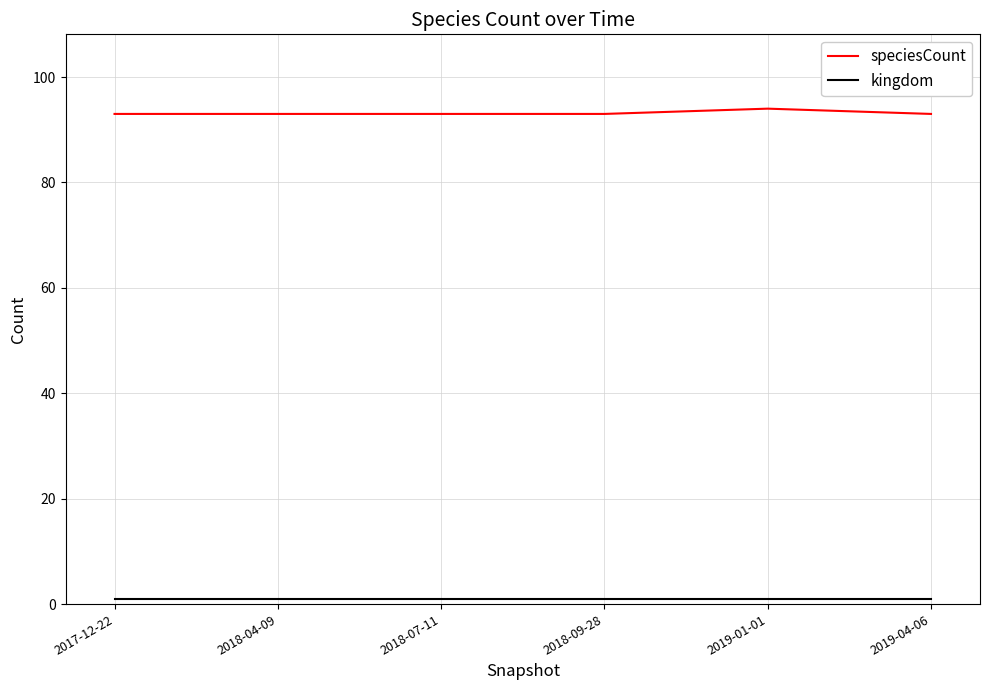

What is the greatest value displayed?

94